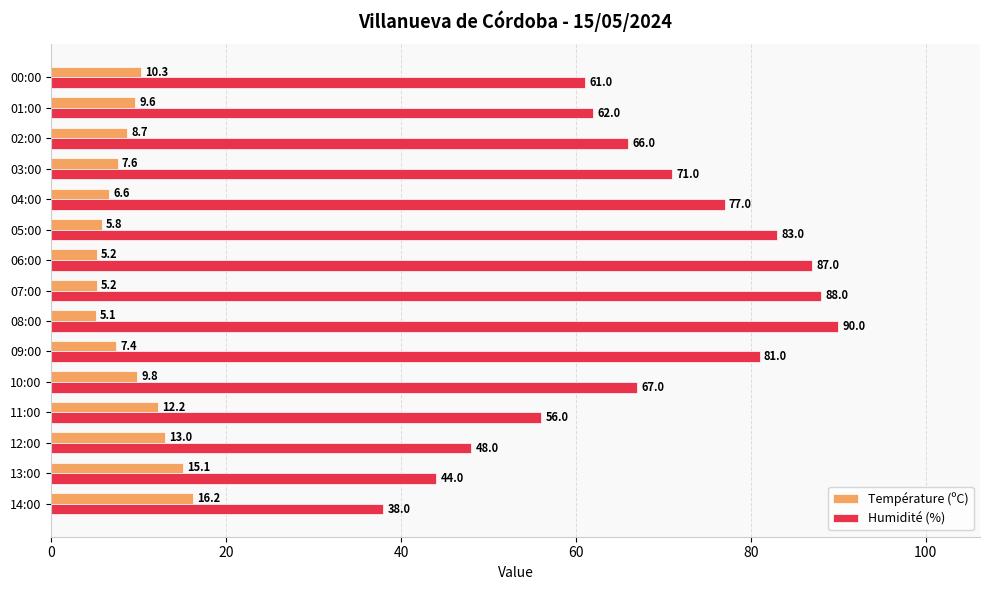

How many values in the Humidité (%) series are below 67?

7